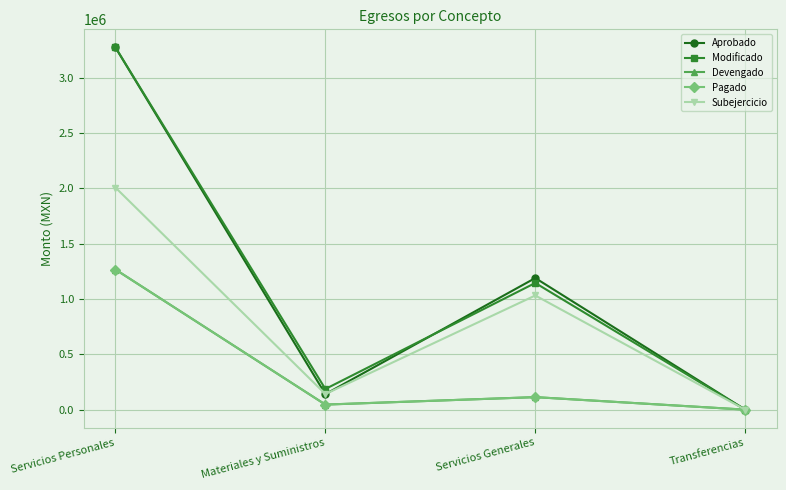

At Materiales y Suministros, list the series in order from largest to smallest.

Modificado, Subejercicio, Aprobado, Devengado, Pagado